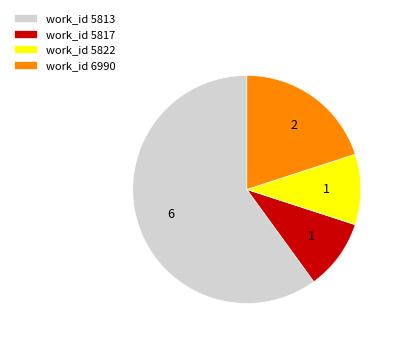

True or false: work_id 6990 accounts for 9% of the total.

False